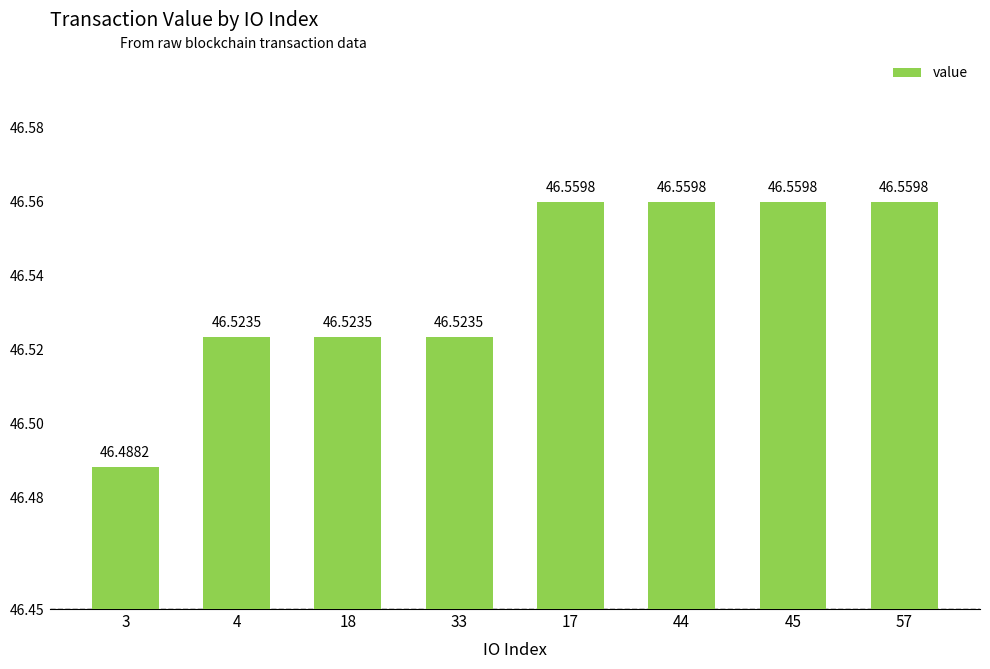

How many values are between 46 and 47?

8